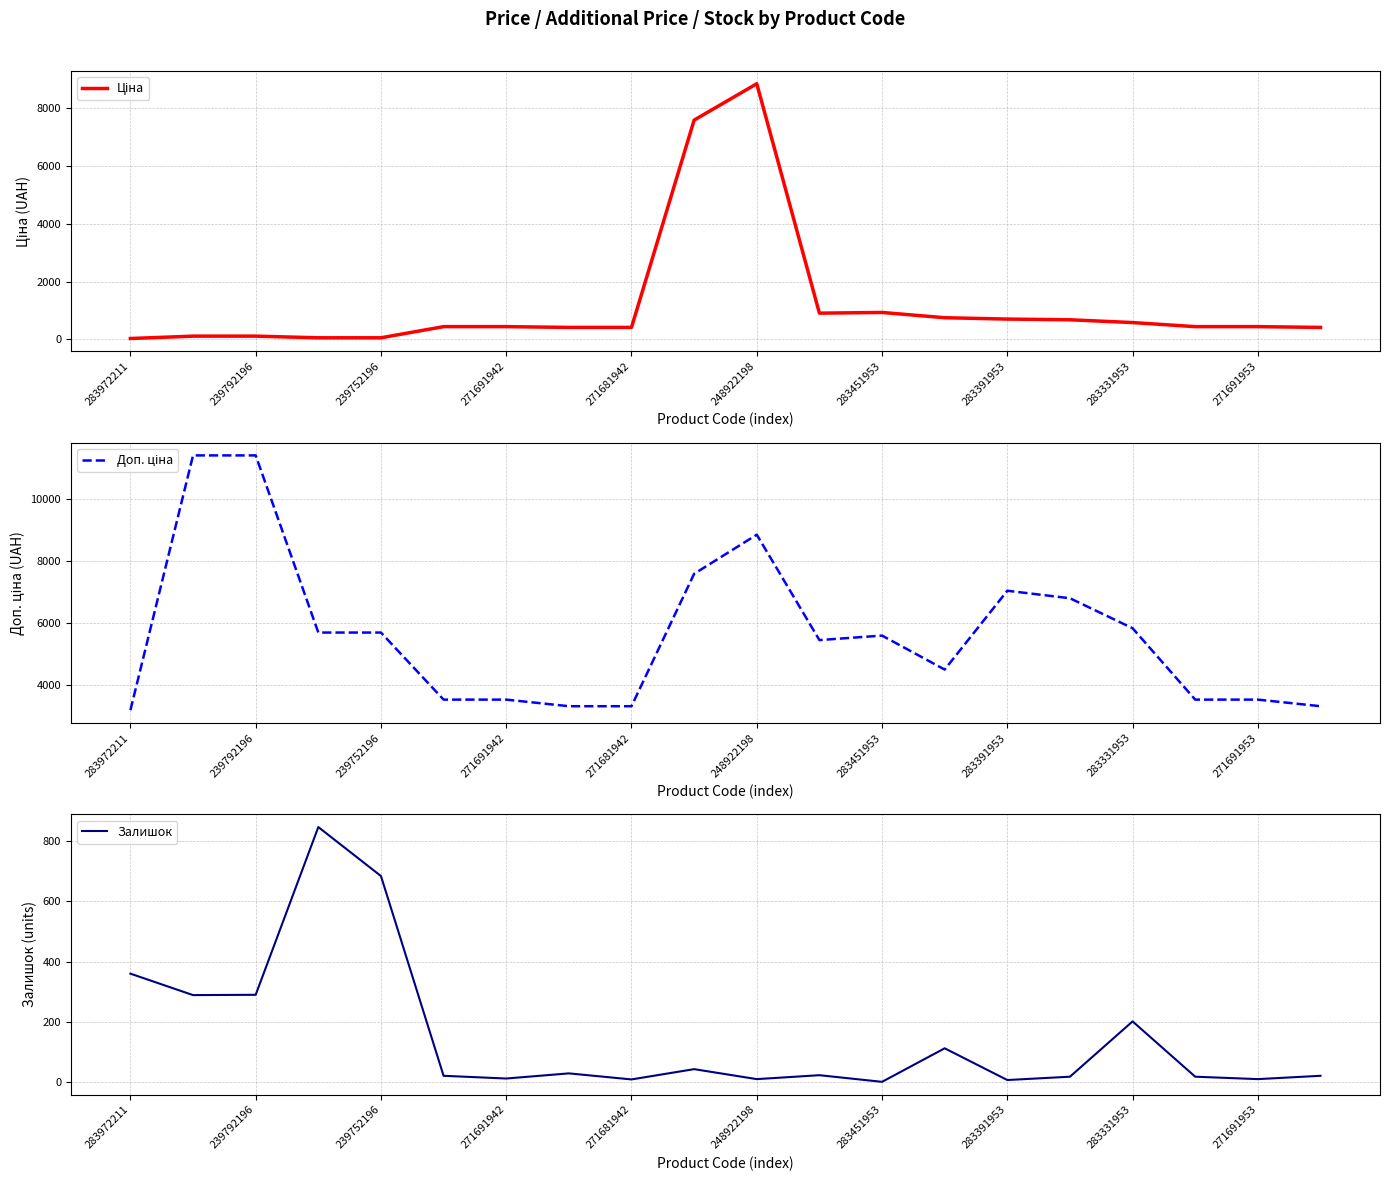

Is this an area chart (filled region under the line)?

No